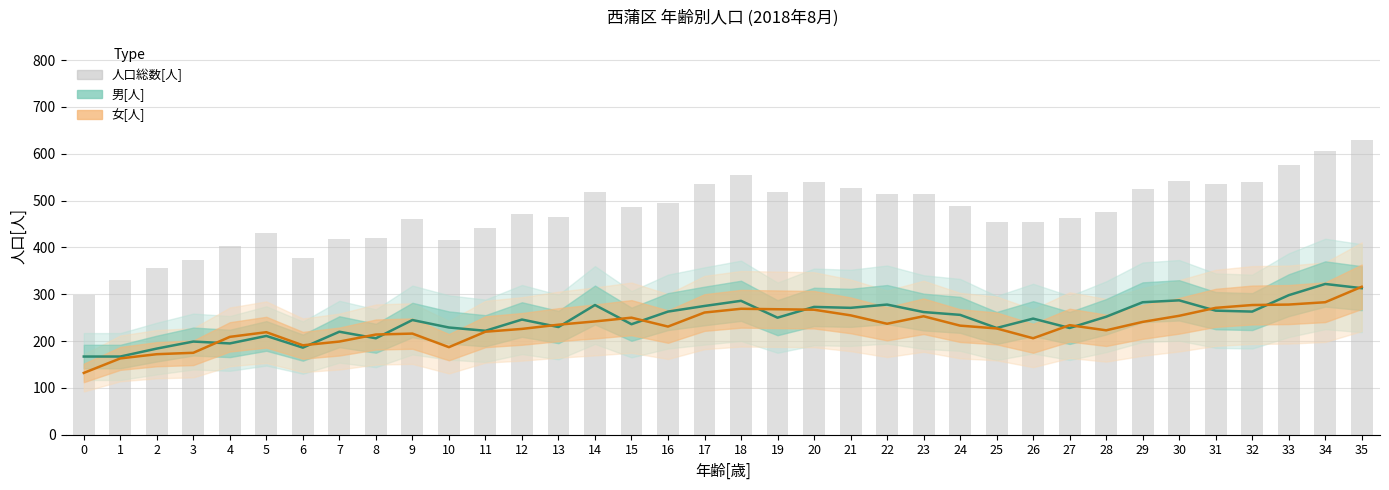

At which category does the chart reach its peak across all series?

35